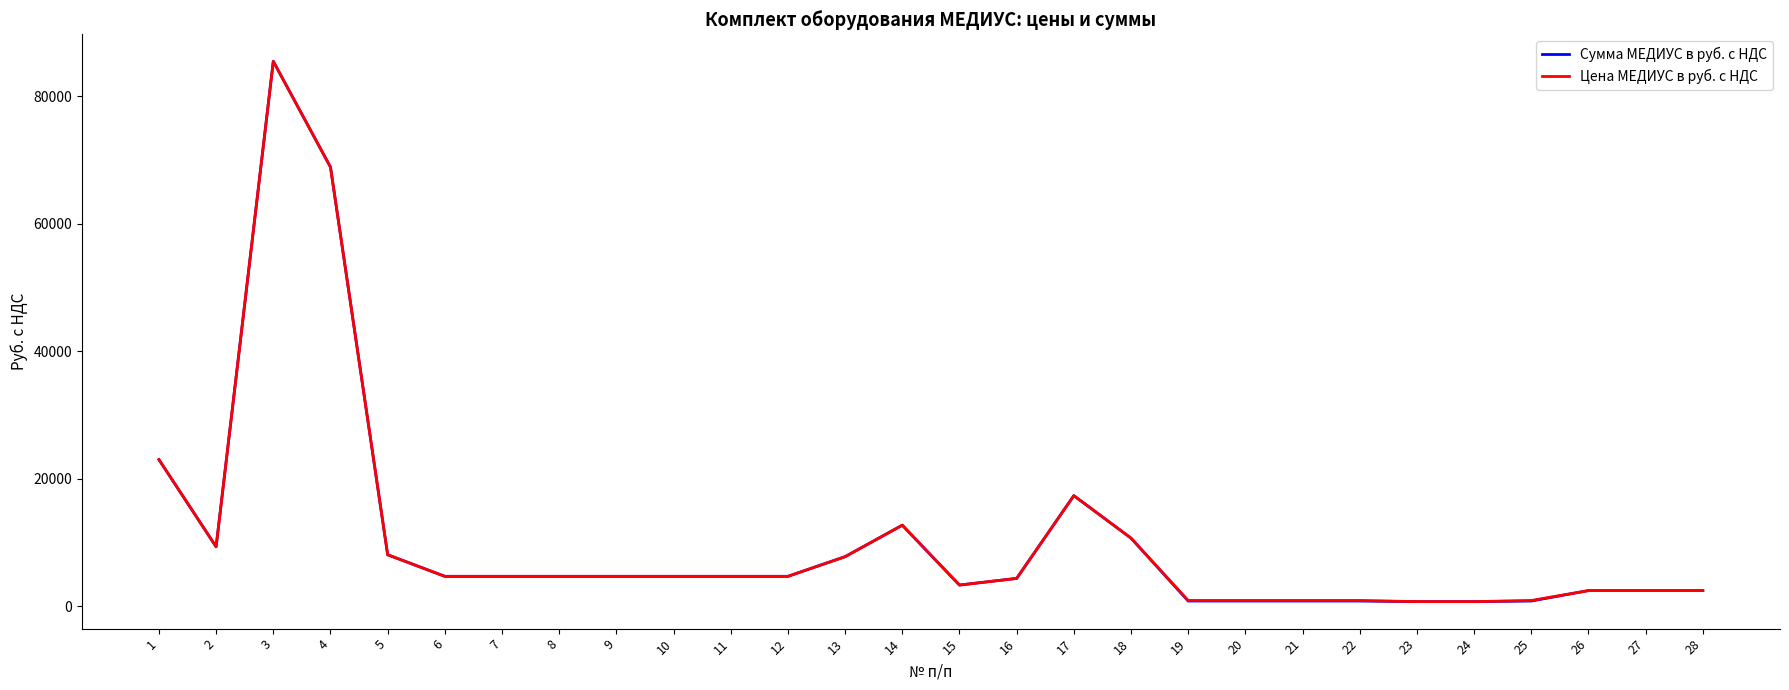

What are all the series names shown in the legend?

Сумма МЕДИУС в руб. с НДС, Цена МЕДИУС в руб. с НДС